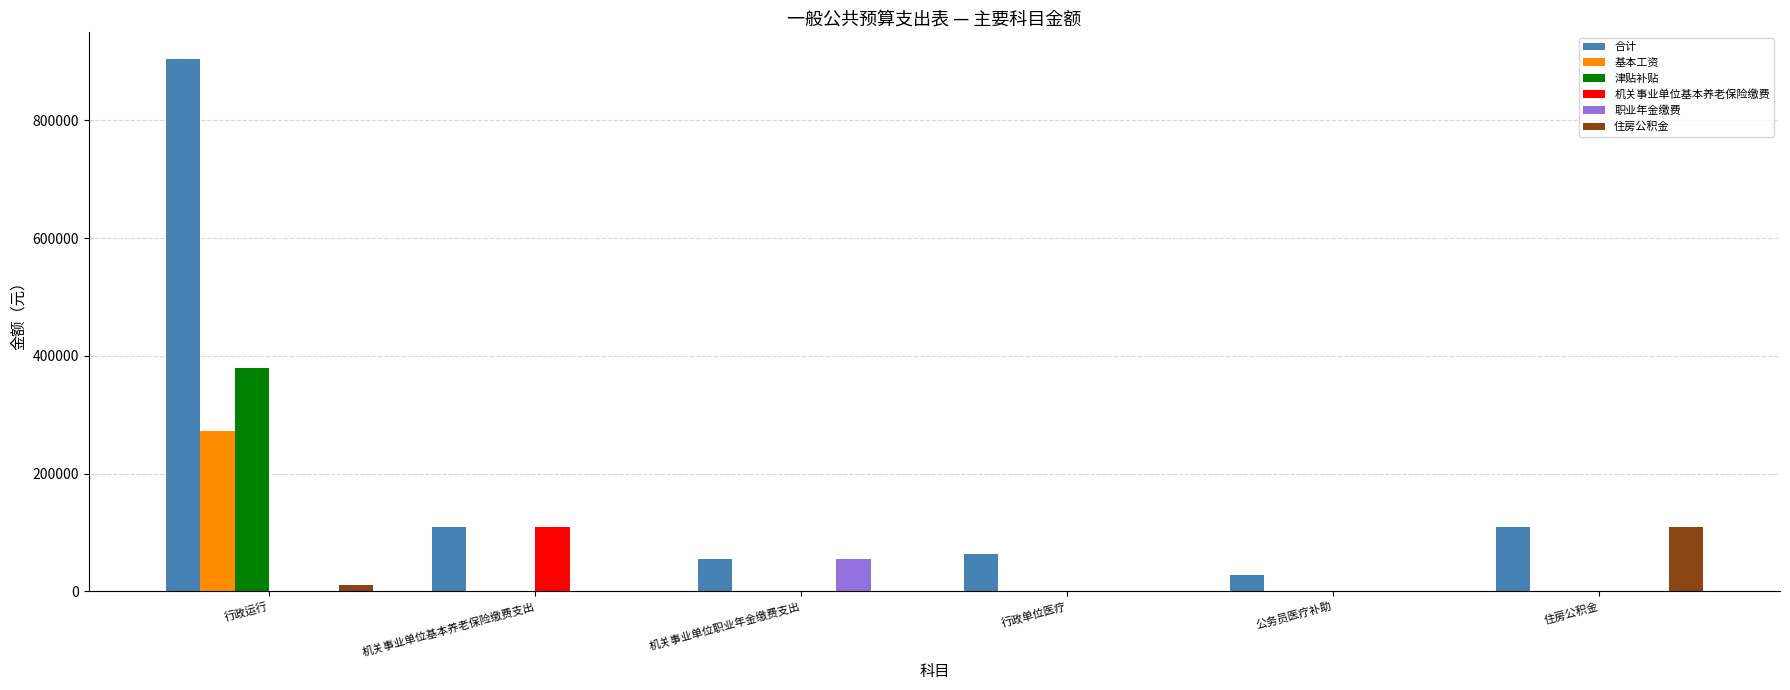

True or false: 津贴补贴 has a value of 0 at 机关事业单位基本养老保险缴费支出.

True